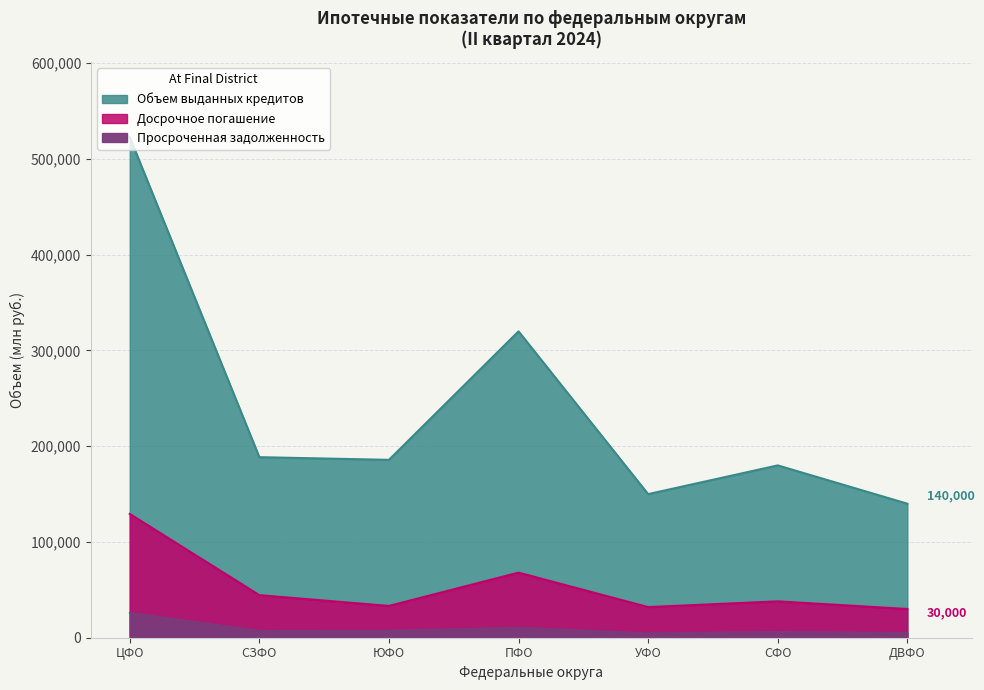

At which label does Досрочное погашение reach its minimum?

ДВФО